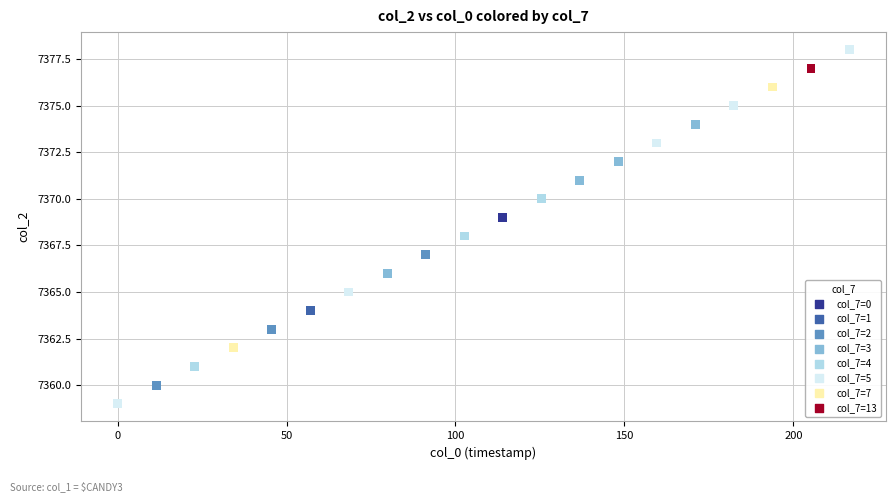

What is the range of Y values (max minus min)?

19